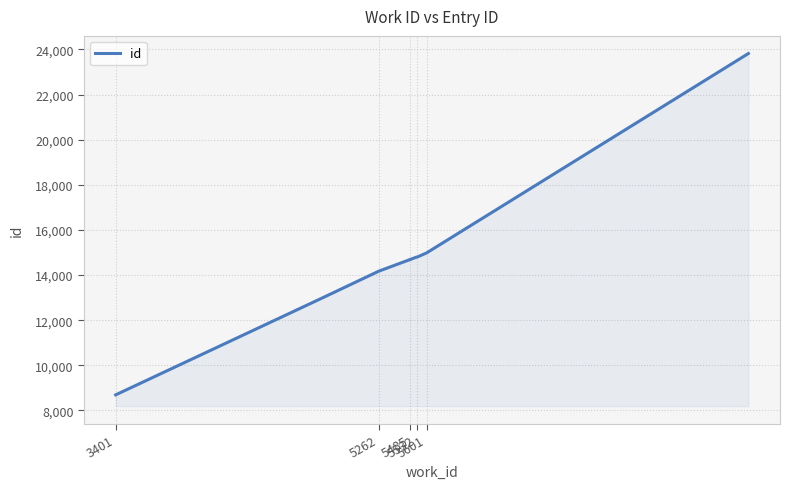

What is the smallest value displayed?

8688